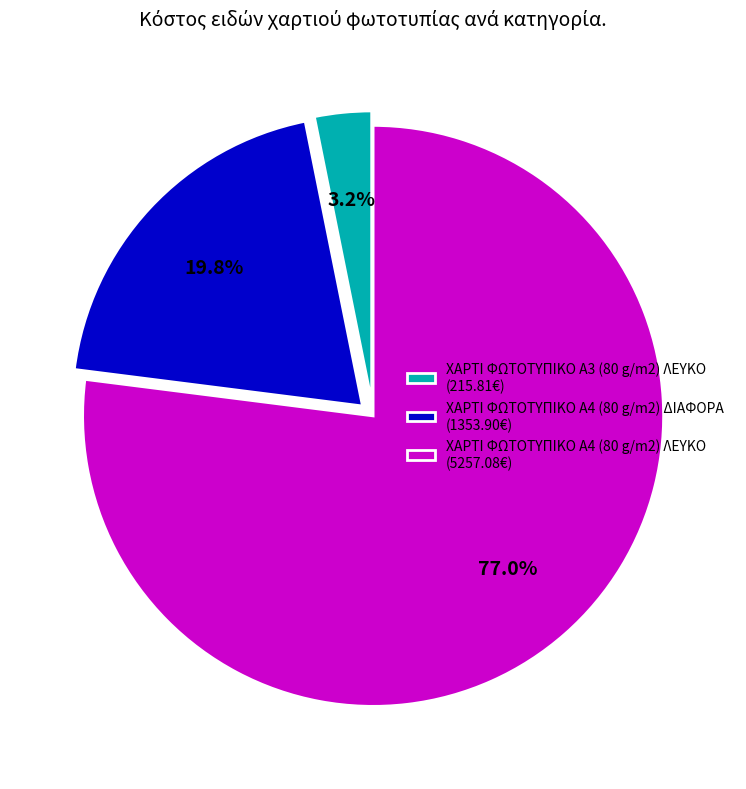

Between ΧΑΡΤΙ ΦΩΤΟΤΥΠΙΚΟ Α4 (80 g/m2) ΛΕΥΚΟ and ΧΑΡΤΙ ΦΩΤΟΤΥΠΙΚΟ Α4 (80 g/m2) ΔΙΑΦΟΡΑ, which is larger?

ΧΑΡΤΙ ΦΩΤΟΤΥΠΙΚΟ Α4 (80 g/m2) ΛΕΥΚΟ